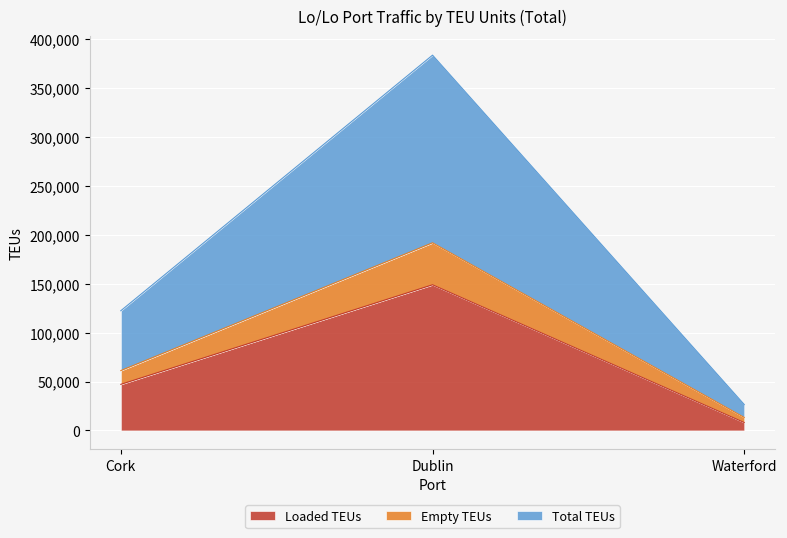

What is the difference between the Total TEUs values at Dublin and Cork?

261210